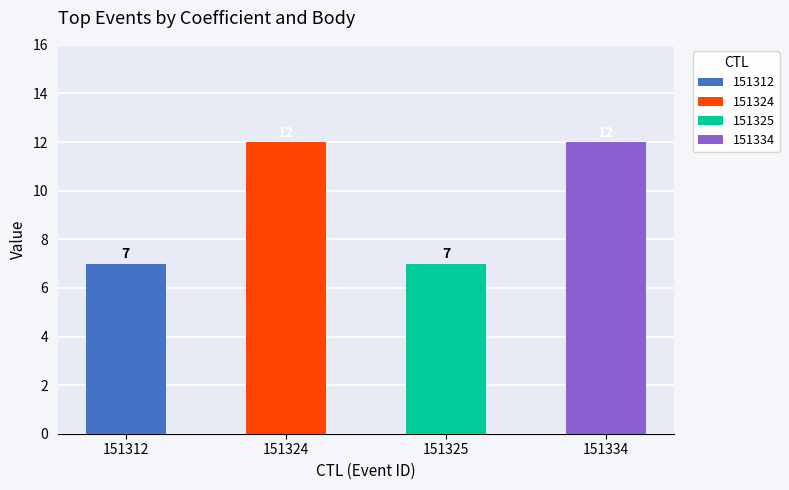

True or false: Koeficient has a value of 3 at 151312.

False